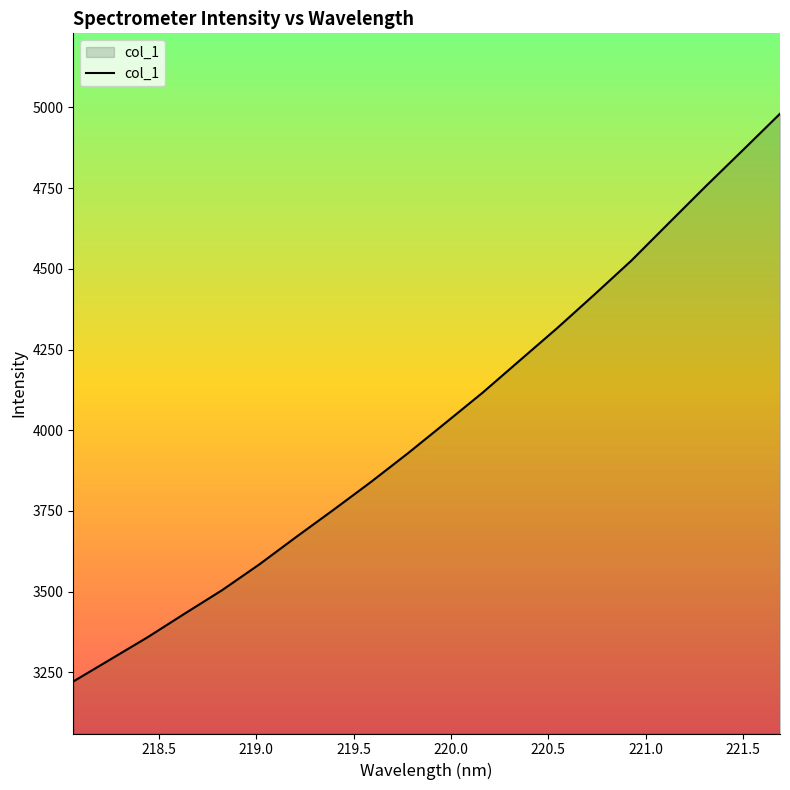

What is the smallest value displayed?

3222.0